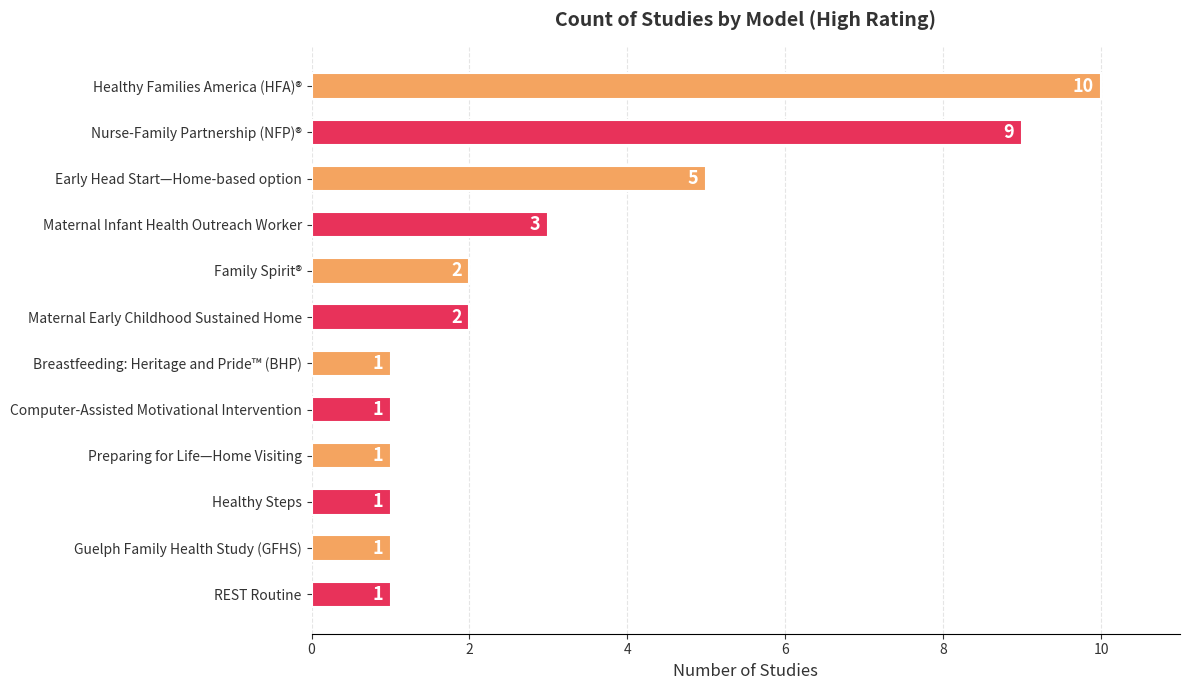

How many data points does each series have?

12